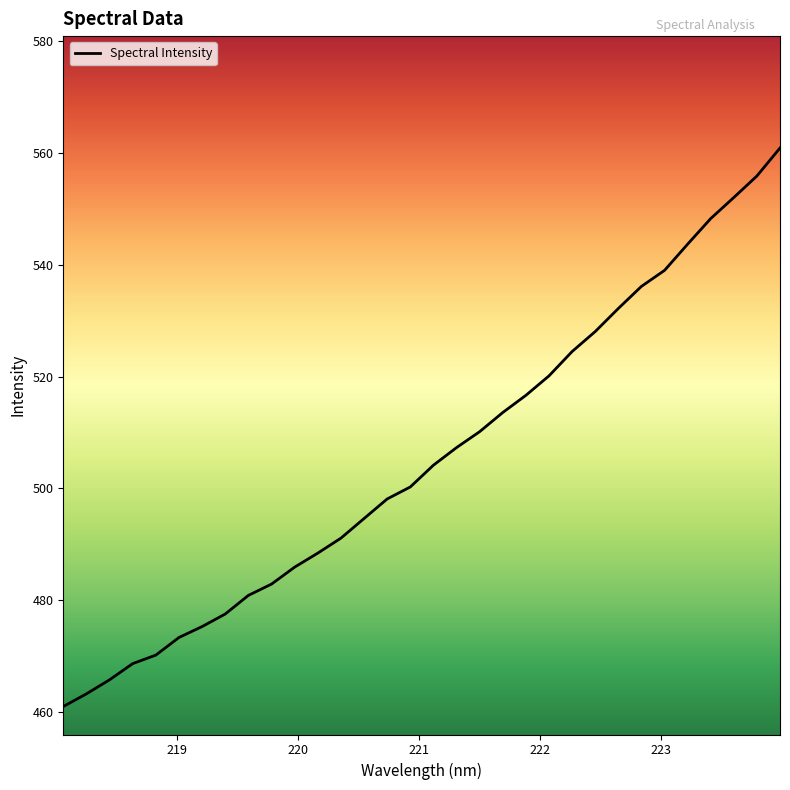

What is the smallest value displayed?

461.0